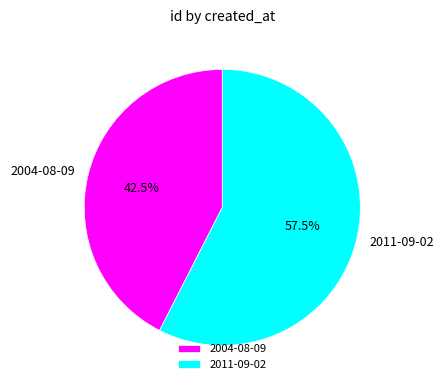

Which category accounts for the majority?

2011-09-02